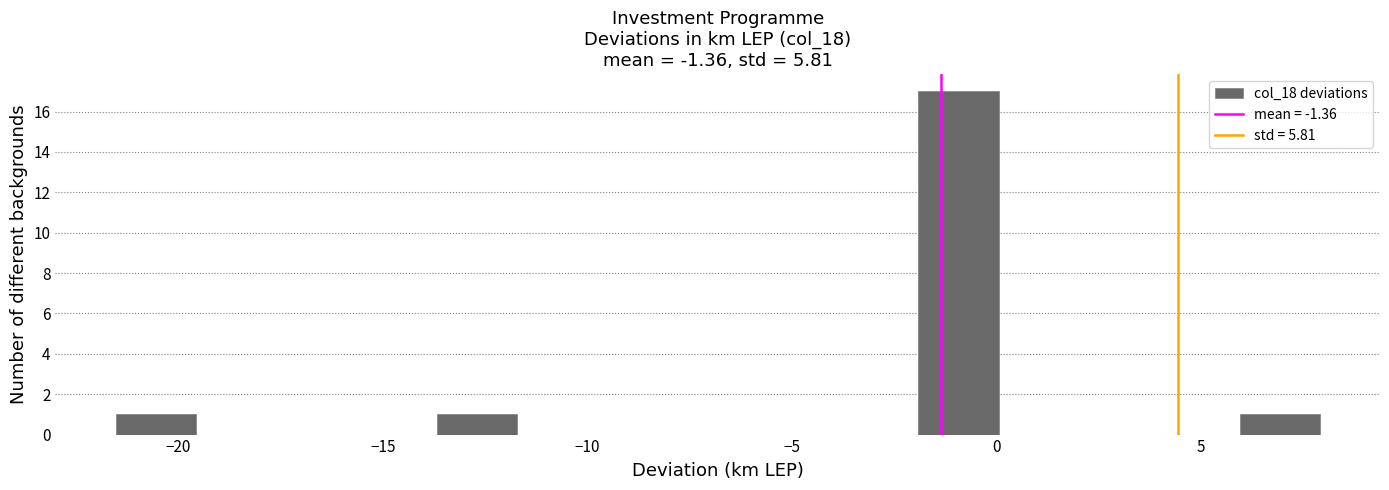

Read against the x-axis, roughly where is the centre of the tallest bar?

-1.0